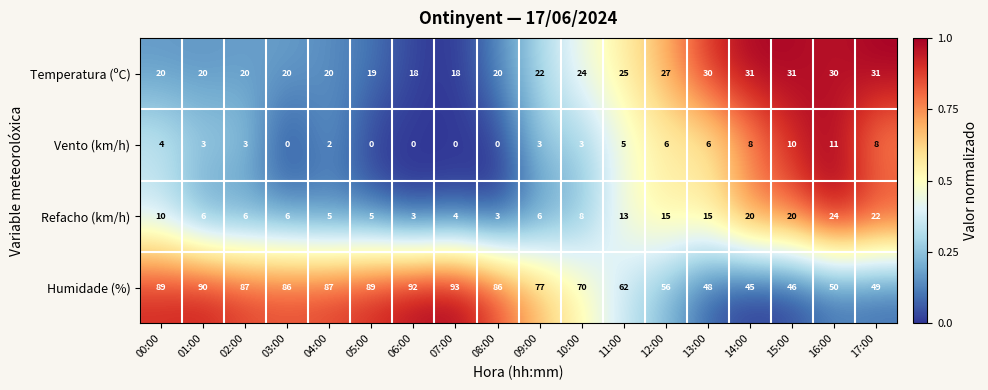

Is it true that Humidade (%) equals 13 at 13:00?

False